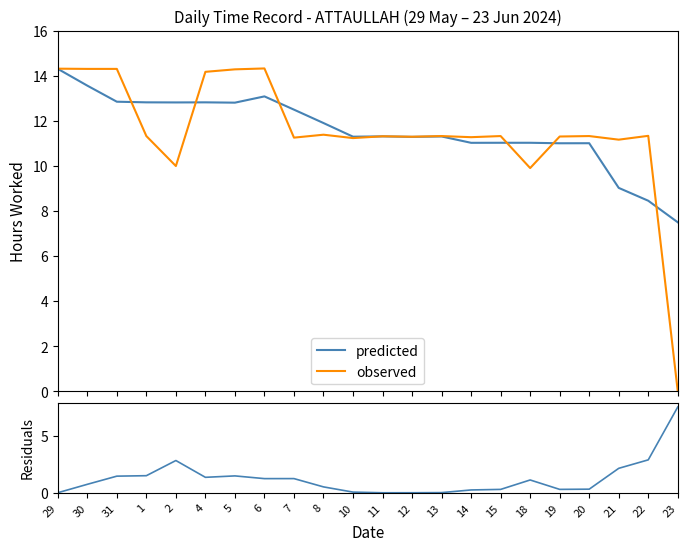

Which label corresponds to the smallest value in the chart?

23